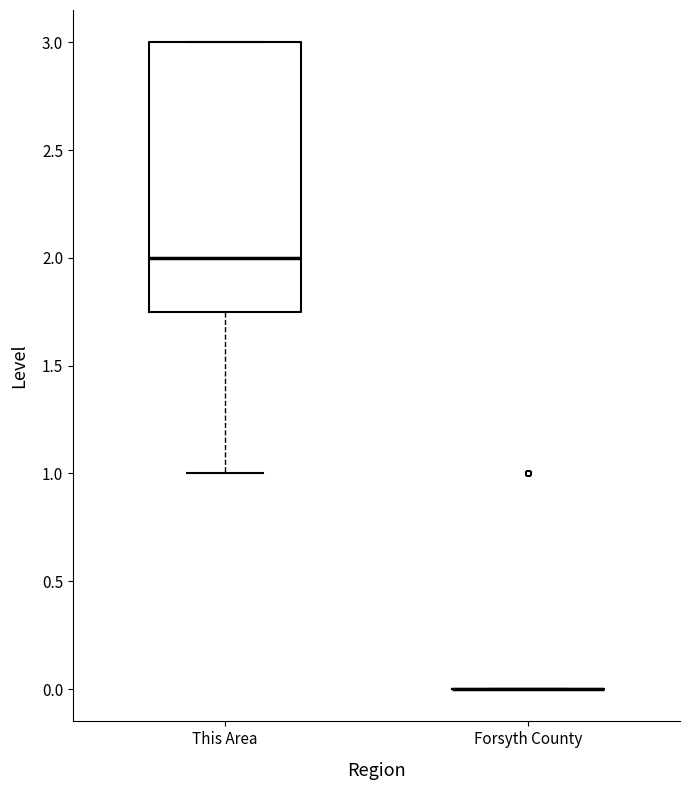

Reading left to right, read every box against the y-axis: the position of its median line, the range the box covers, and the ends of its whiskers. The values are not printed on the chart, so give them approximately, as read against the axis.

This Area: median 2.00, box 1.75 to 3.00, whiskers 1.00 to 3.00
Forsyth County: box collapsed to a line at 0.00, whiskers 0.00 to 0.00